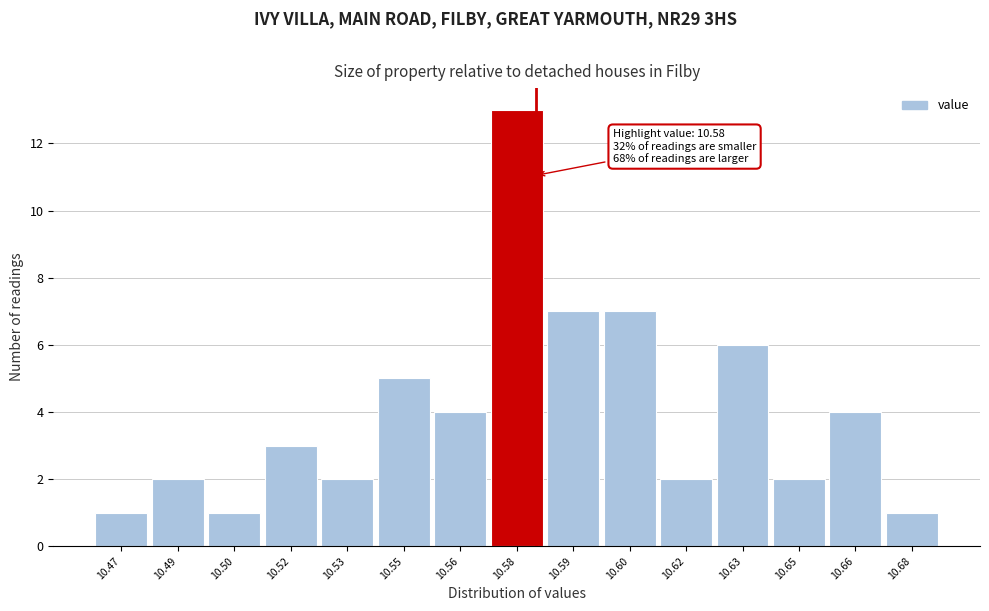

Reading right to left, extract all data points from this chart.

1	4	2	6	2	7	7	13	4	5	2	3	1	2	1